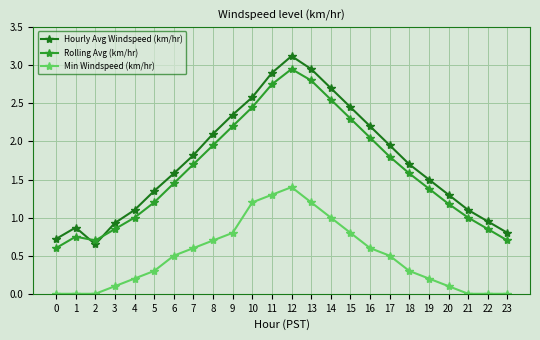

What is the value of the Hourly Avg Windspeed (km/hr) point at the 7th from the left?

1.6